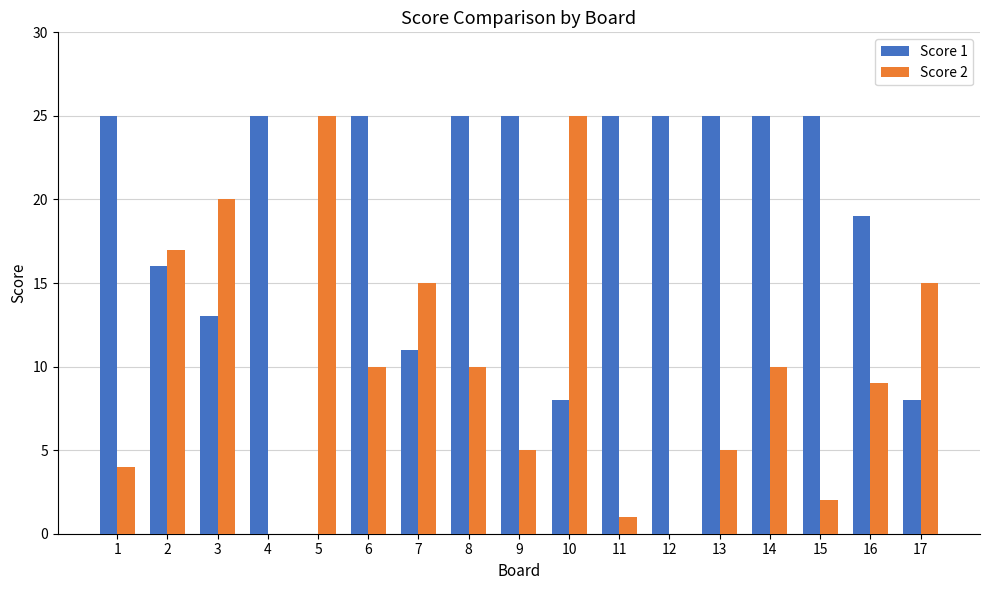

The value of Score 2 at 4 is 0. True or false?

True